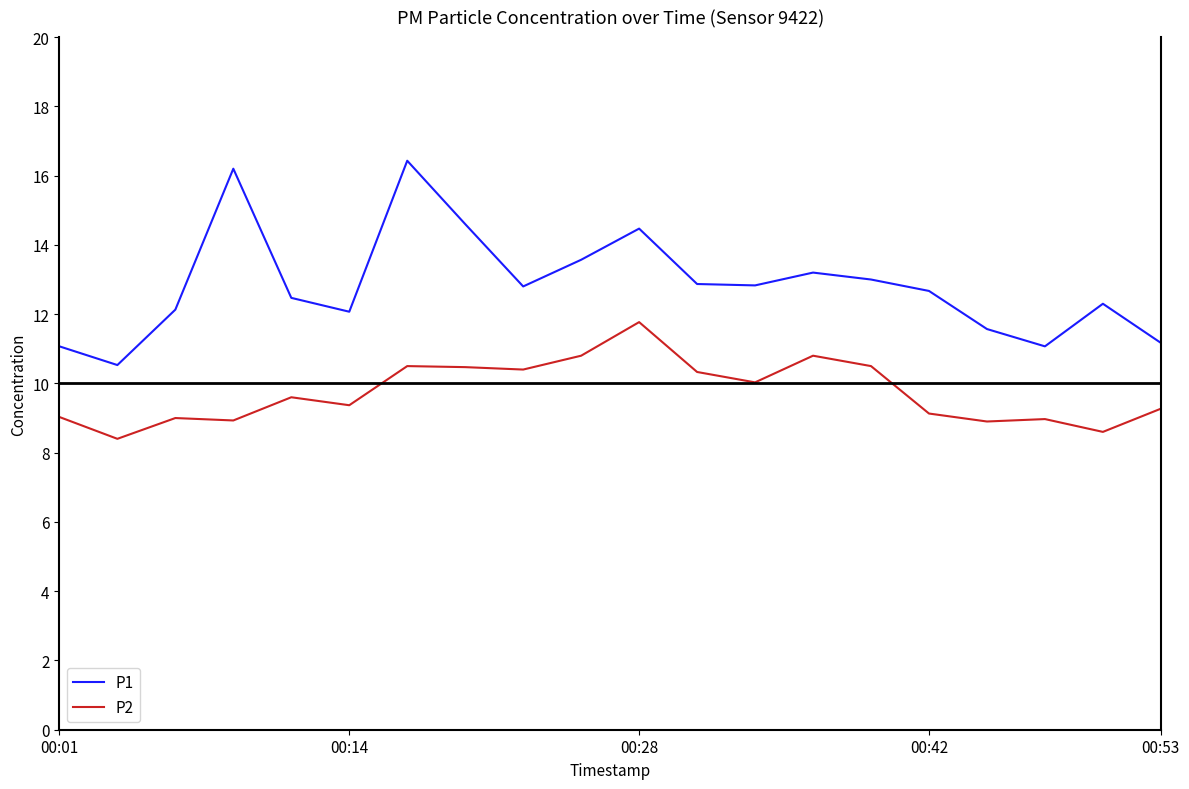

What is the minimum value for P1?

10.5